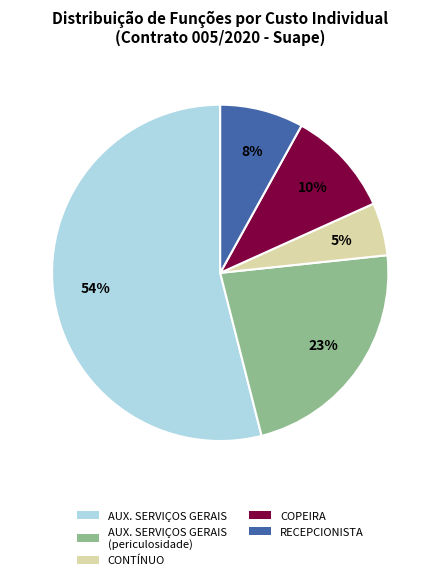

Is it true that CONTÍNUO is 30% of the pie?

False